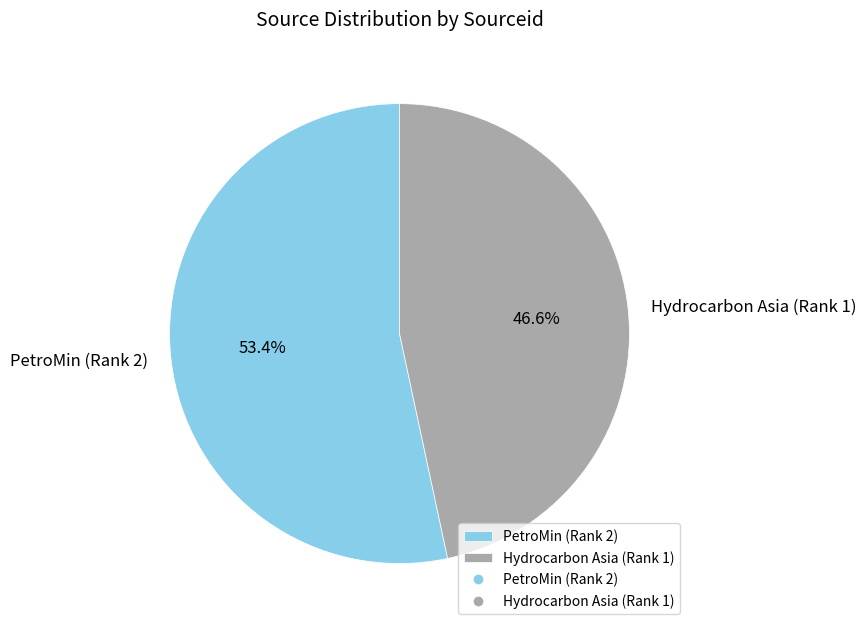

To the nearest percent, what portion does Hydrocarbon Asia (Rank 1) represent?

47%